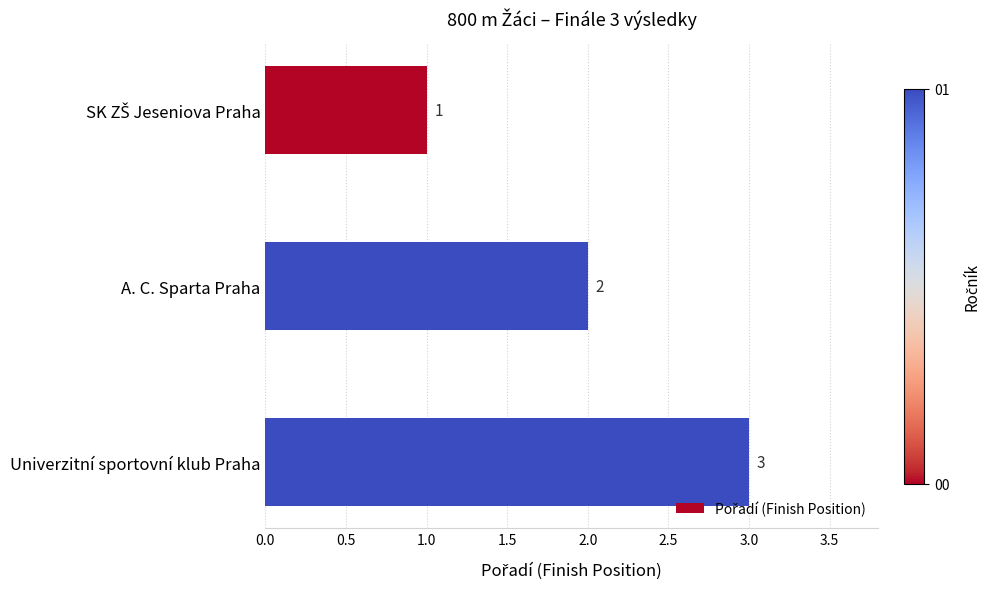

What is the greatest value displayed?

3